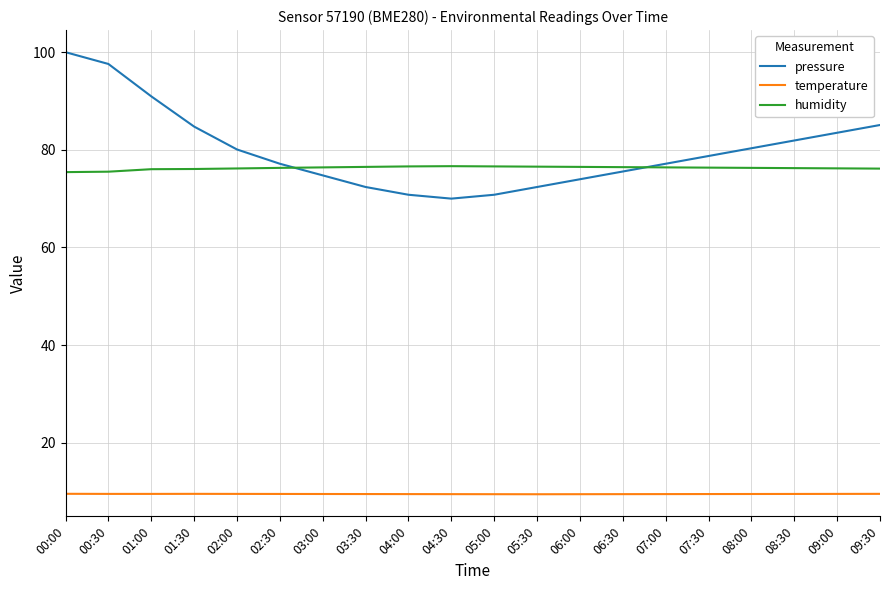

The value of humidity at 07:30 is 115.5. True or false?

False